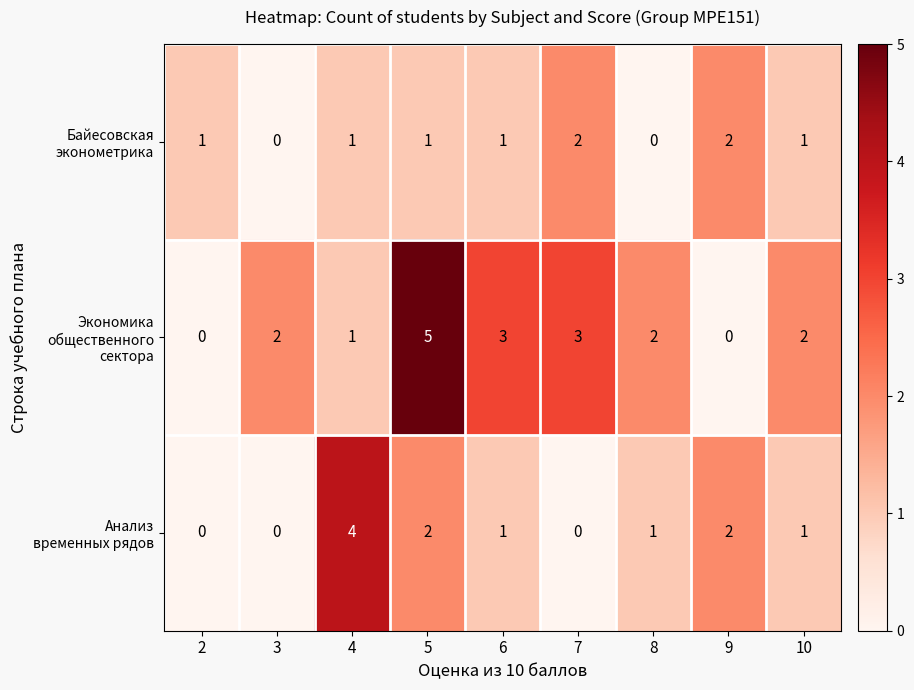

Count the number of data series in this chart.

3